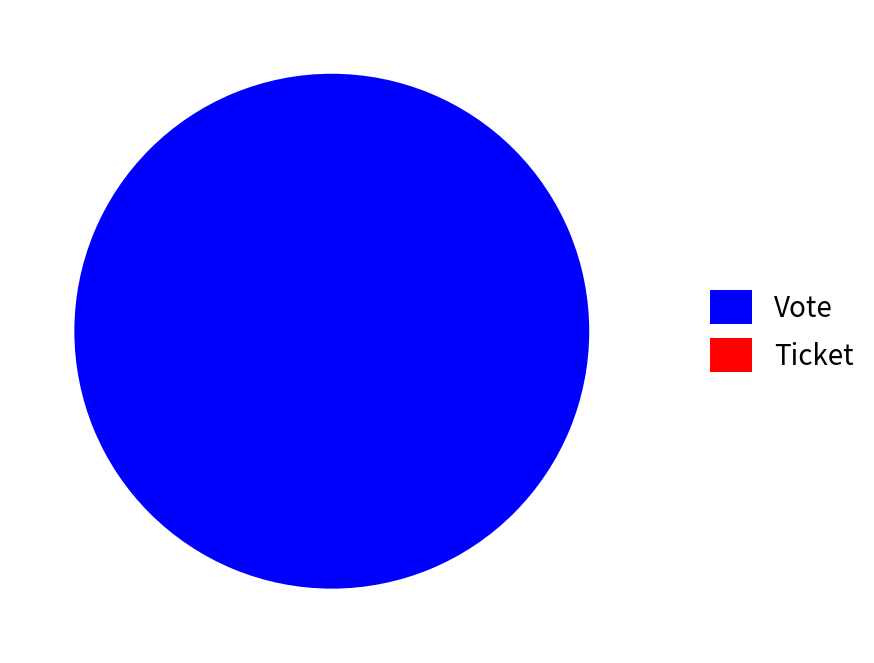

Which has a higher value, Vote or Ticket?

Vote